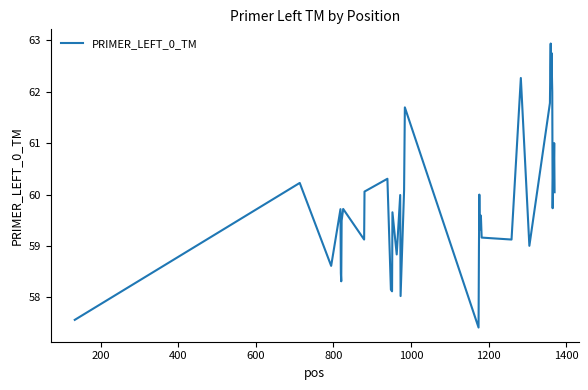

What is the maximum value shown in the chart?

62.9